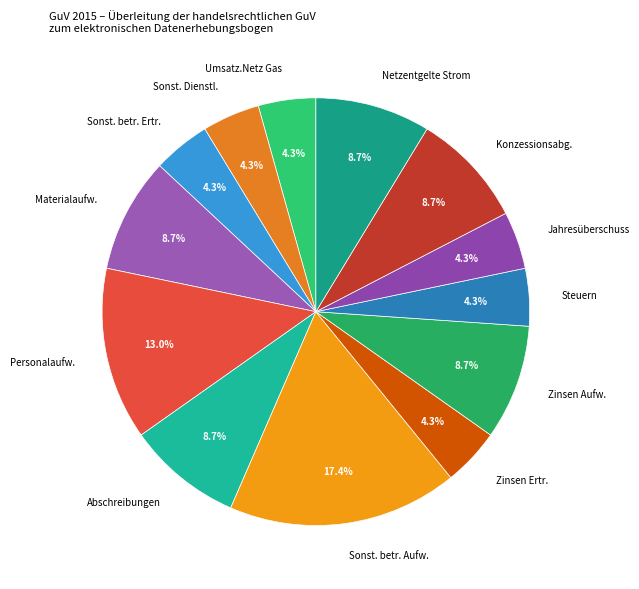

Combined, do Jahresüberschuss and Steuern account for over 50%?

No